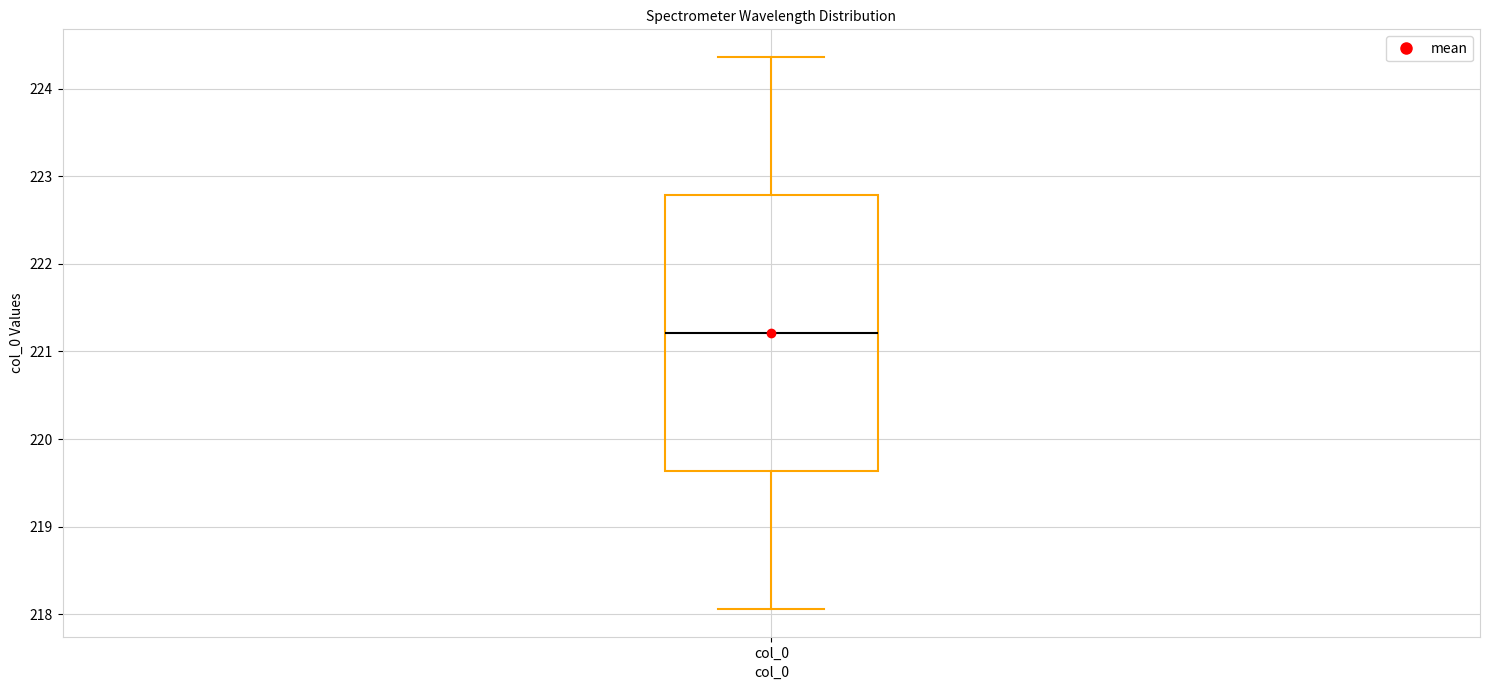

Transcribe this box plot: give where the median line is, the range the box spans, and where the two whiskers end, as read against the y-axis. The values are not printed on the chart, so give them approximately, as read against the axis.

median 221.2, box 219.6 to 222.8, whiskers 218.1 to 224.4